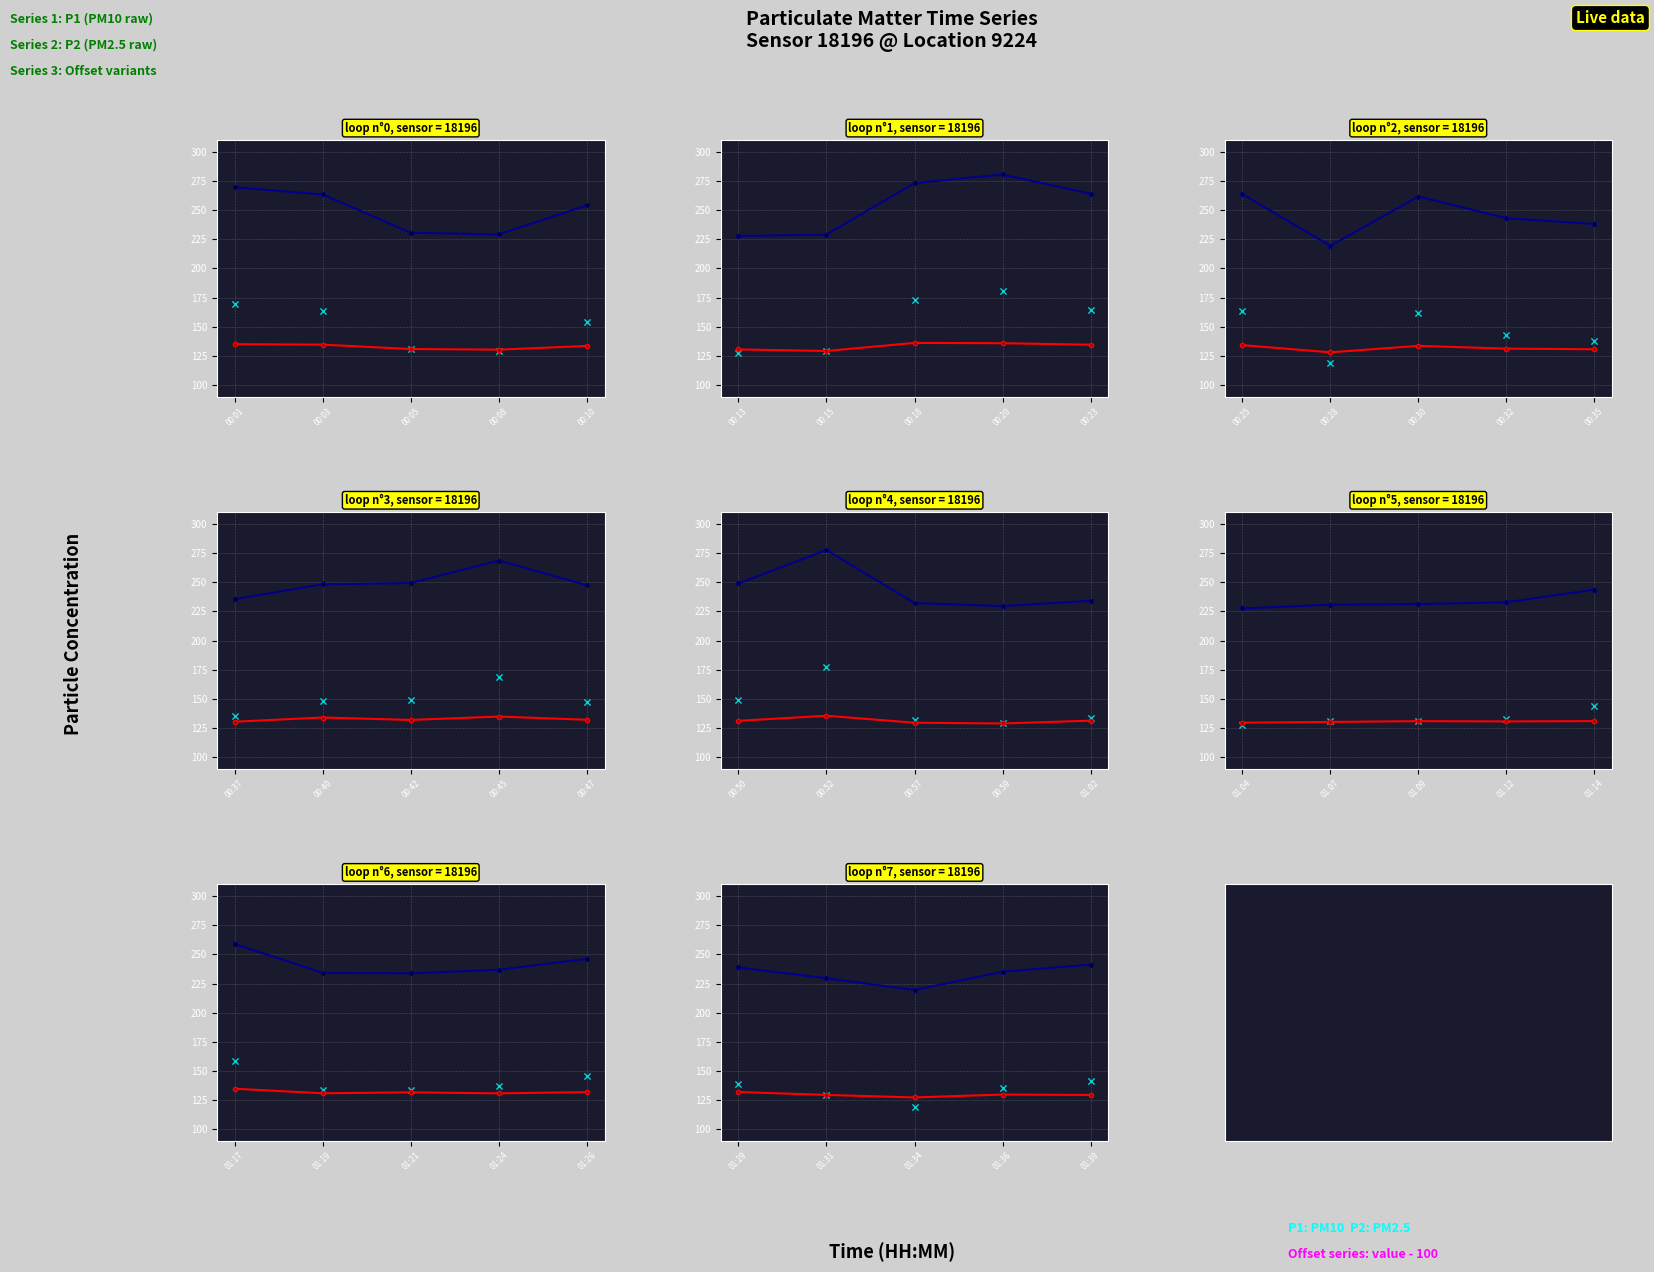

At how many categories does at least one series exceed 50?

5